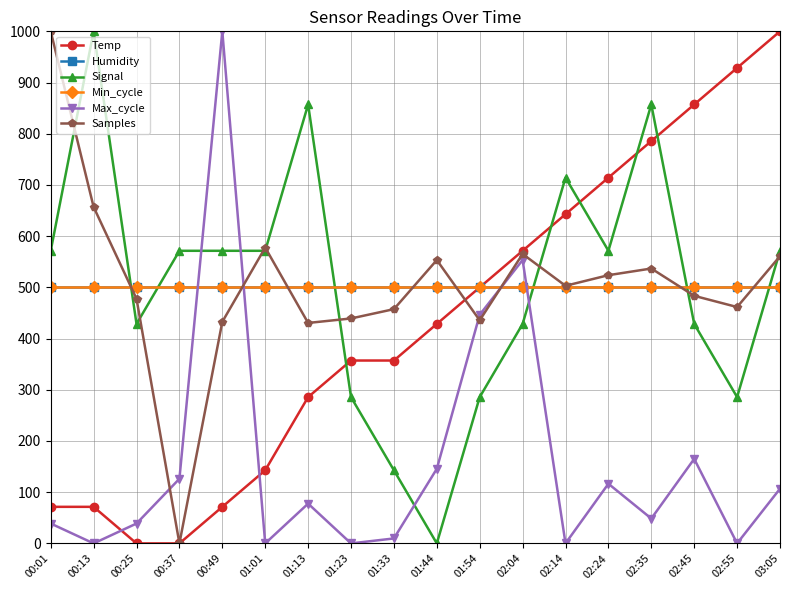

What is the difference between the Max_cycle values at 02:14 and 00:37?

126.2